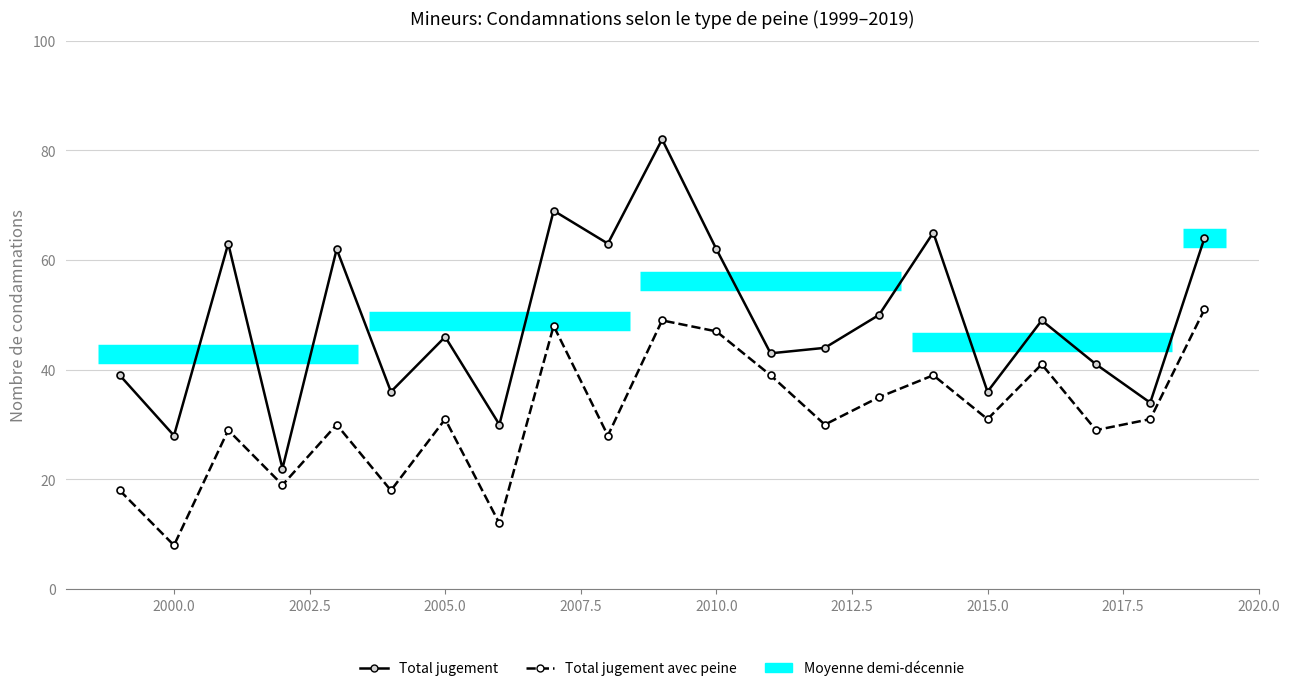

True or false: Total jugement and Total jugement avec peine cross at least once.

False